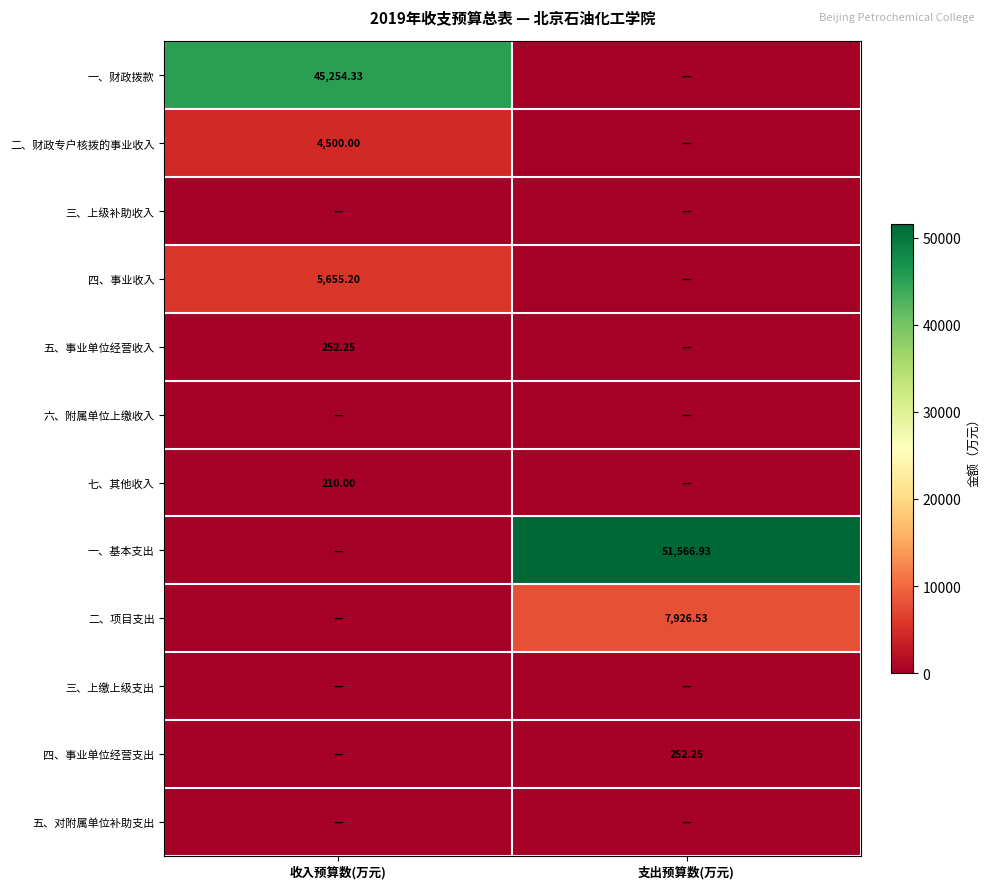

At how many categories does at least one series exceed 41333?

2